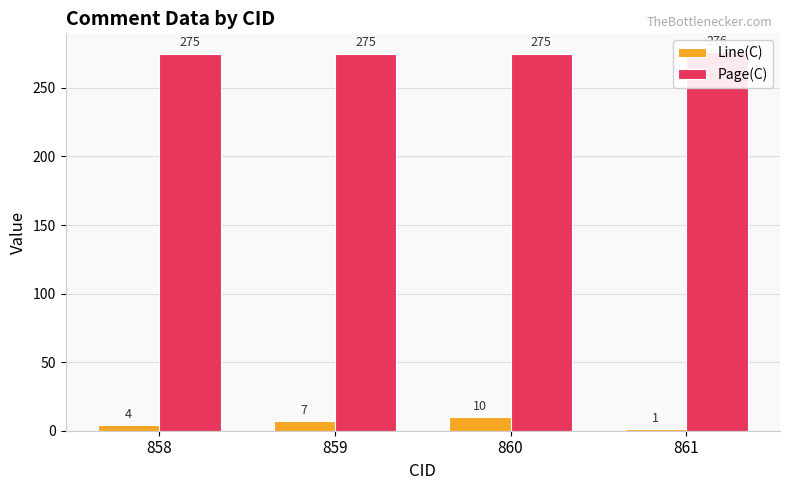

Is it true that Line(C) equals 2 at 858?

False